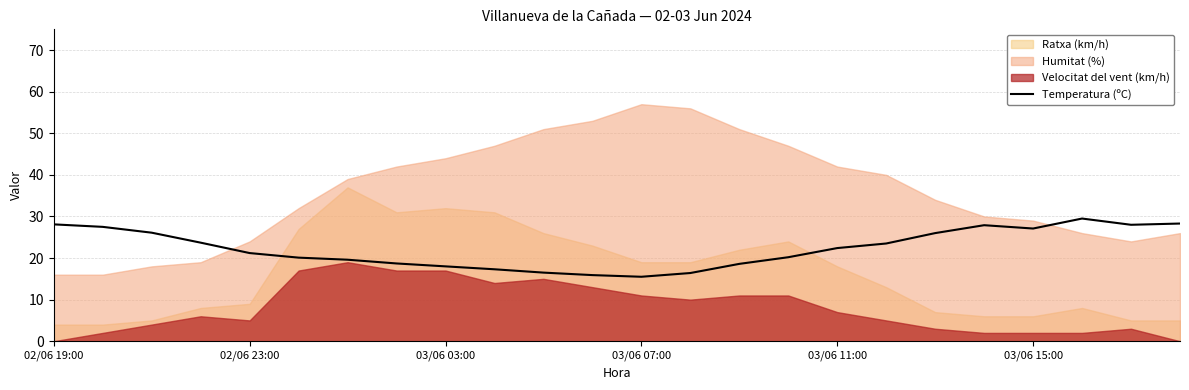

What is the maximum value for Temperatura (ºC)?

29.5